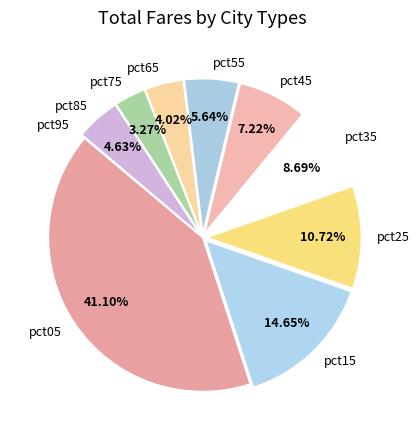

Is pct35 the majority of the pie?

No